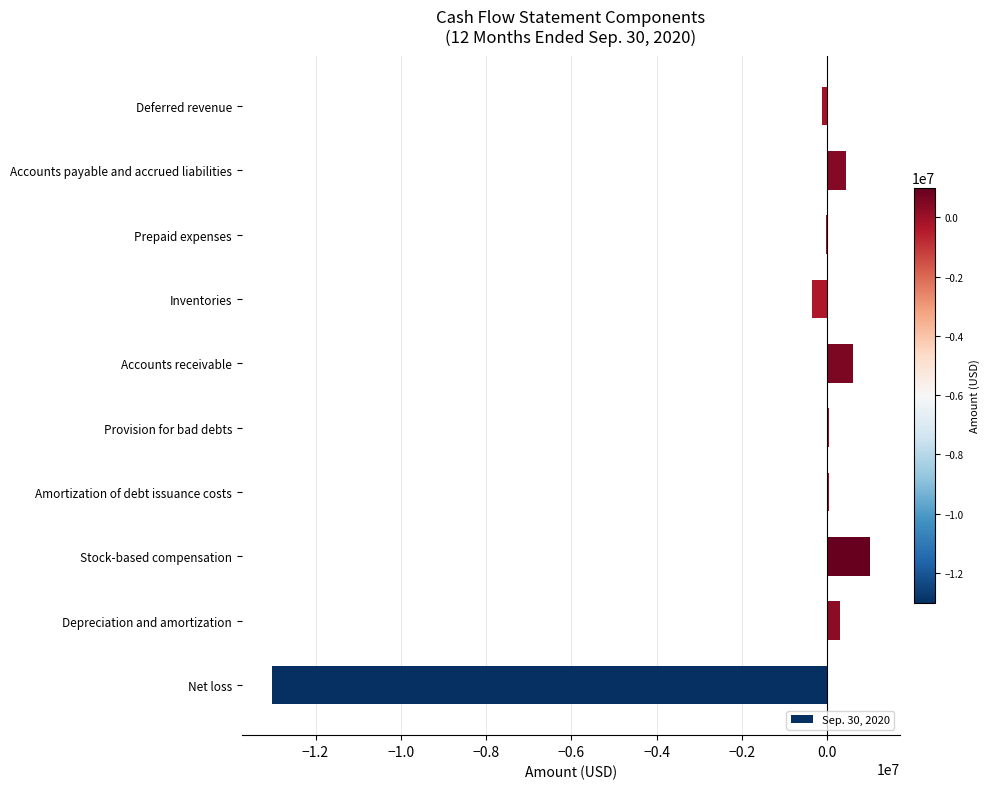

True or false: the data shows -13028904 at Net loss.

True